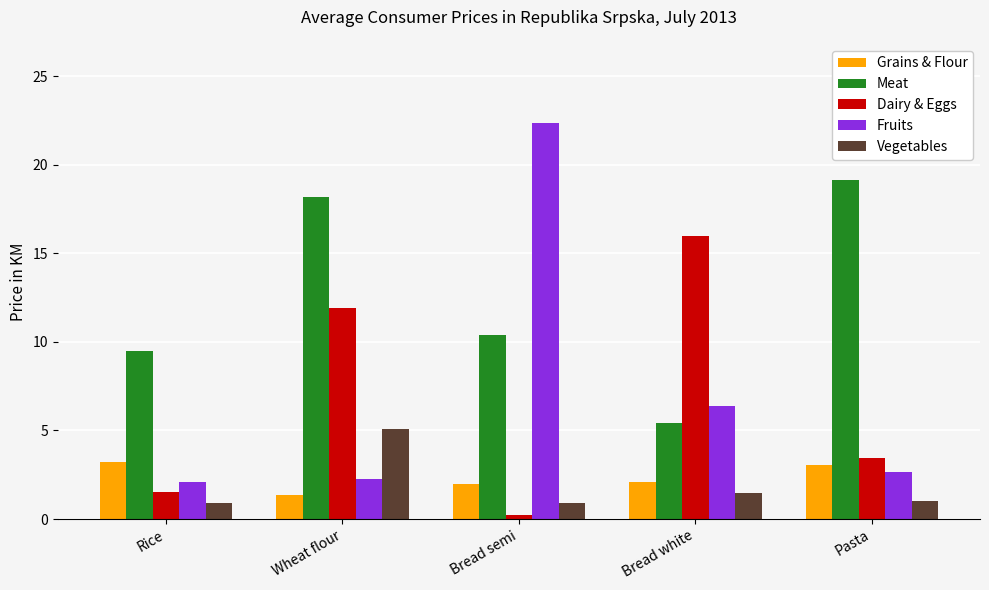

What is the difference between the highest and lowest values at Pasta?

18.1